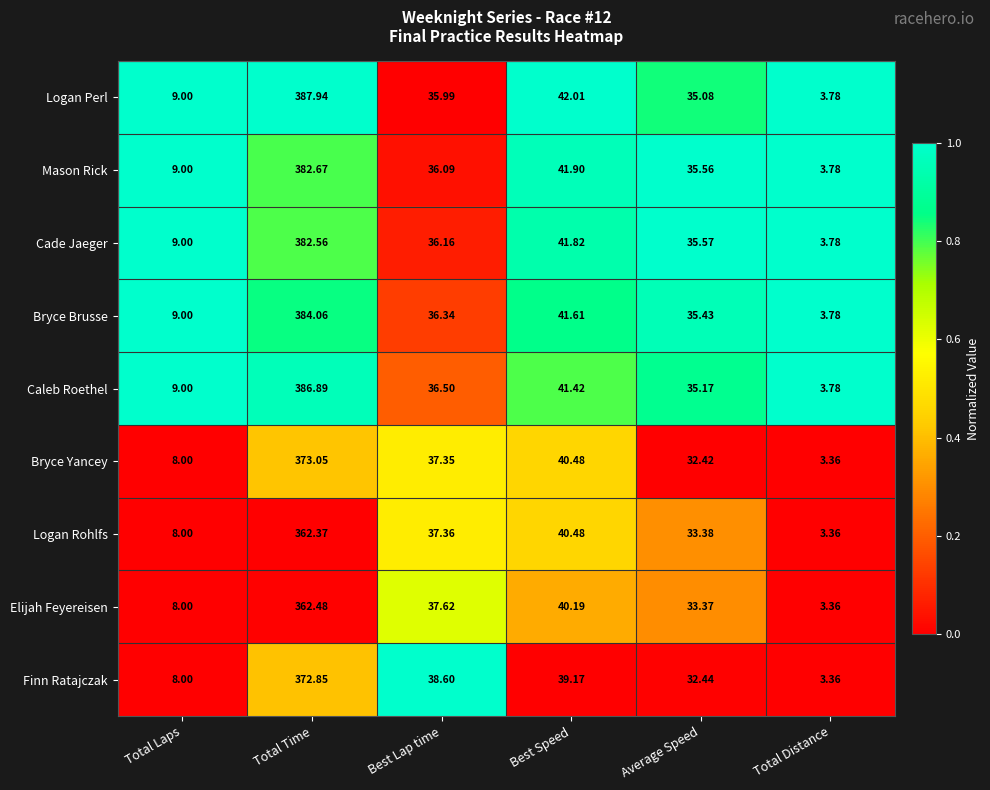

At which label is Caleb Roethel closest to 195?

Best Speed